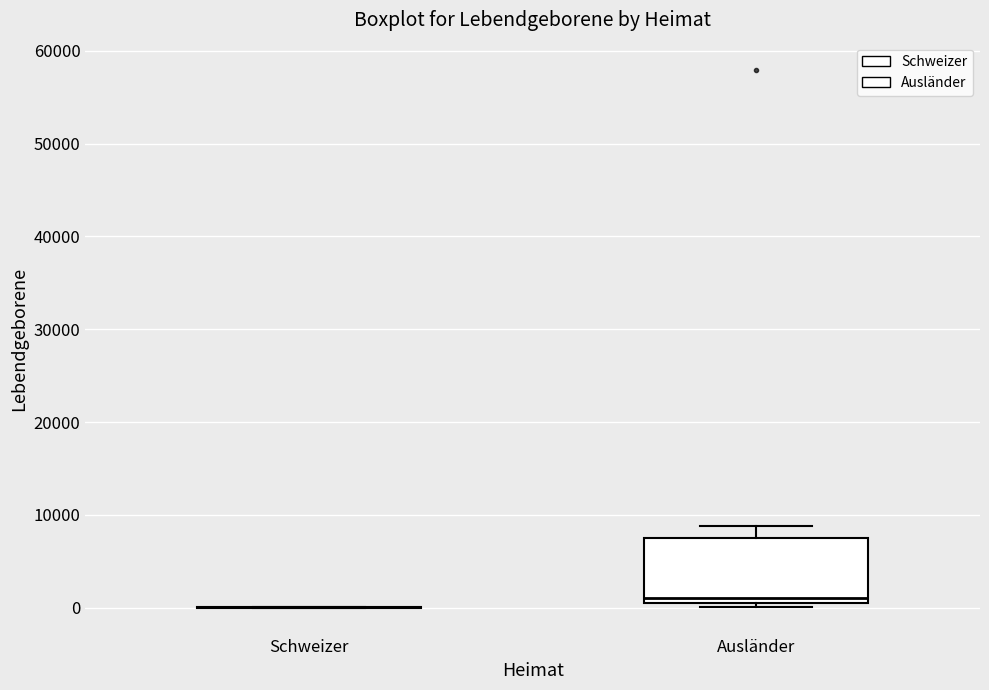

Reading left to right, transcribe this box plot: for each box, give where its median line is, the range the box spans, and where its two whiskers end, as read against the y-axis. The values are not printed on the chart, so give them approximately, as read against the axis.

Schweizer: box collapsed to a line at 0, whiskers 0 to 0
Ausländer: median 1000, box 0 to 7000, whiskers 0 (just below the box's lower edge) to 9000